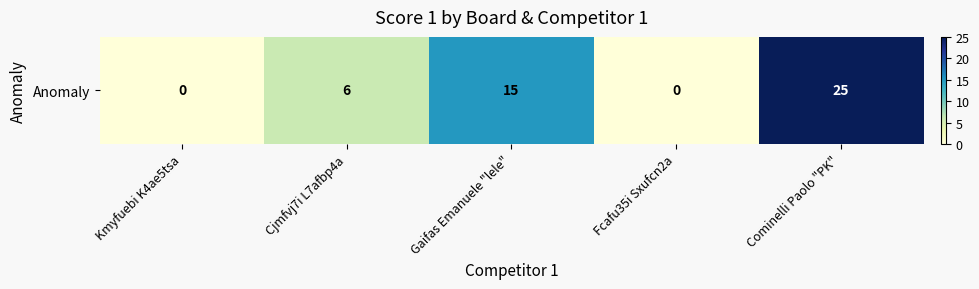

Rank the categories by value from lowest to highest.

Kmyfuebi K4ae5tsa, Fcafu35i Sxufcn2a, Cjmfvj7i L7afbp4a, Gaifas Emanuele "lele", Cominelli Paolo "PK"